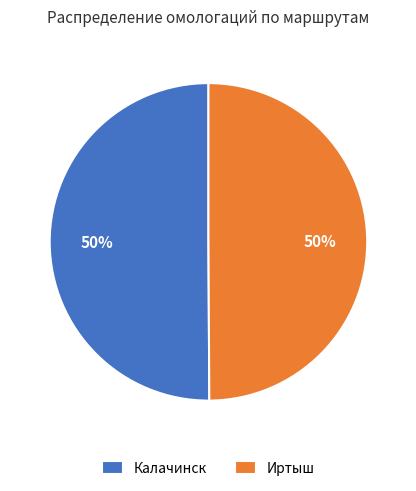

Do Иртыш and Калачинск together represent more than half of the pie?

Yes